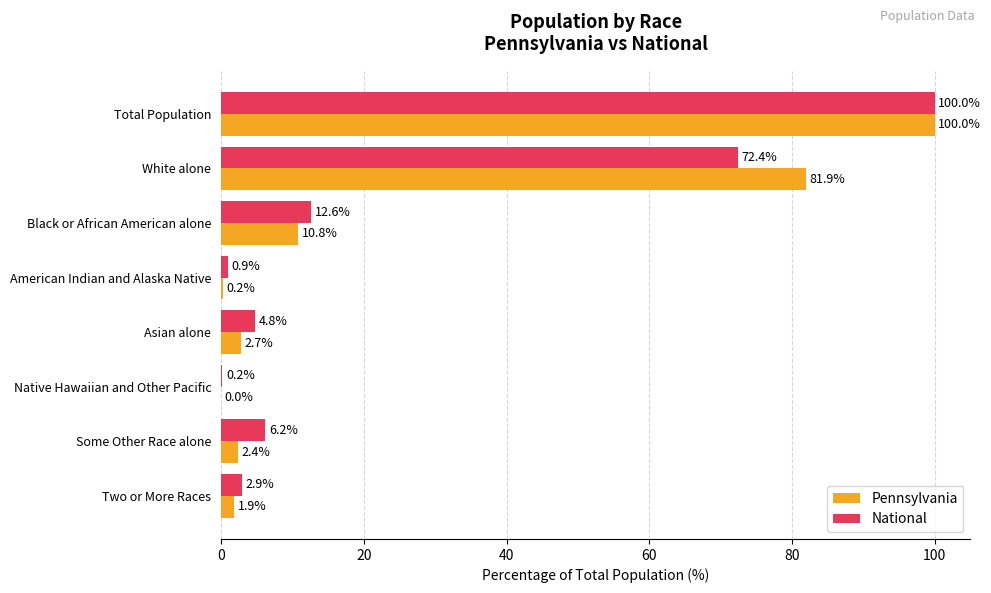

Which series changed the most between Total Population and Some Other Race alone?

Pennsylvania